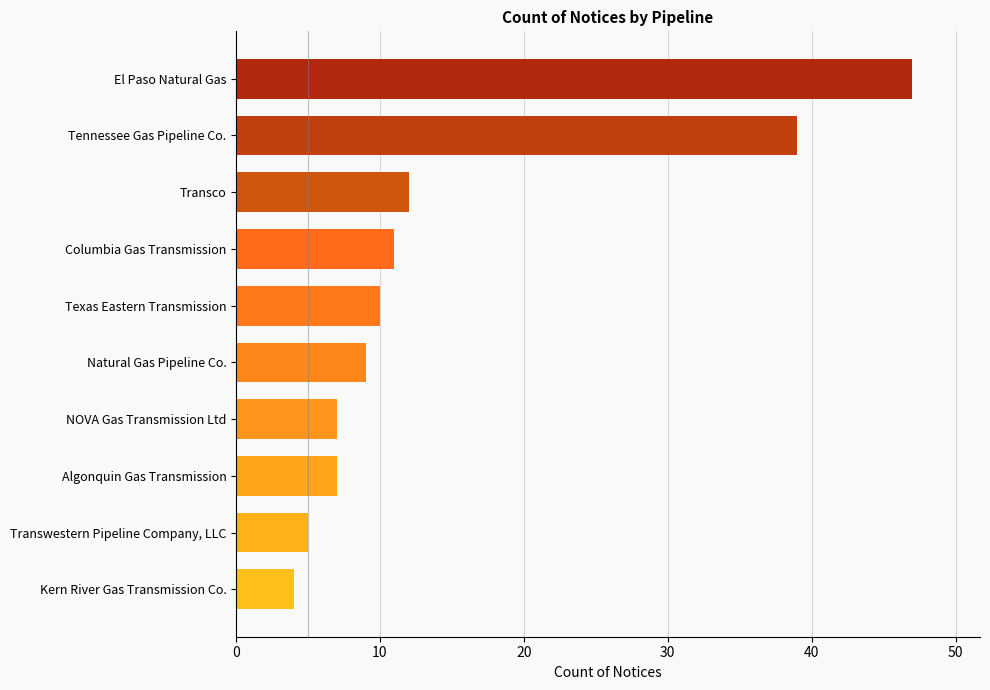

What is the change in value from NOVA Gas Transmission Ltd to Natural Gas Pipeline Co.?

+2